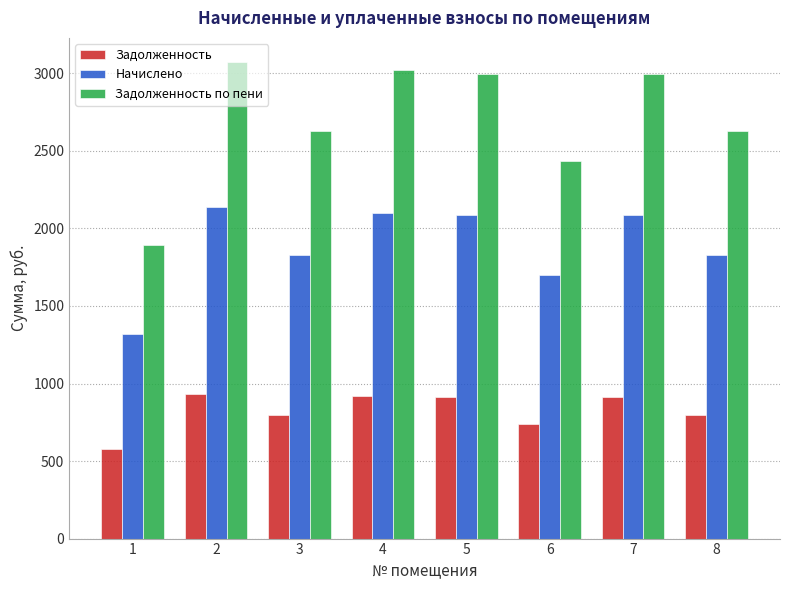

At 3, list the series in order from smallest to largest.

Задолженность, Начислено, Задолженность по пени